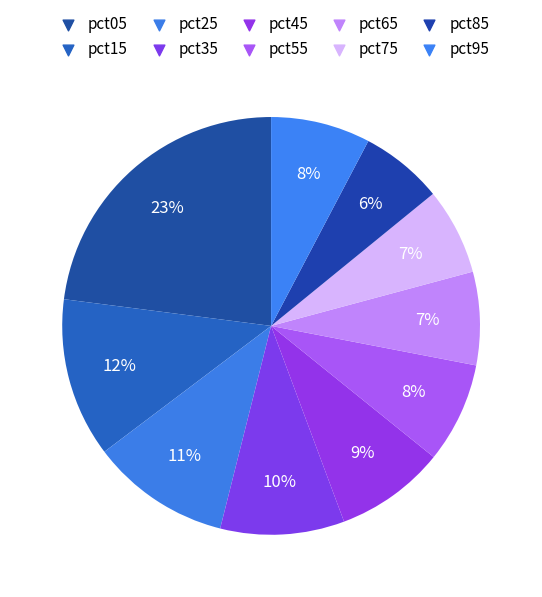

To the nearest percent, what percentage of the pie is pct55?

8%